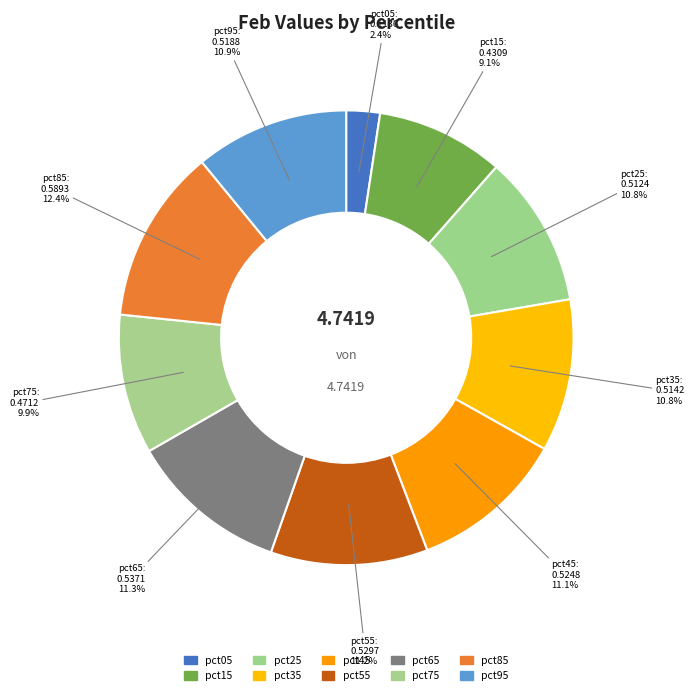

How many slices are in this pie chart?

10